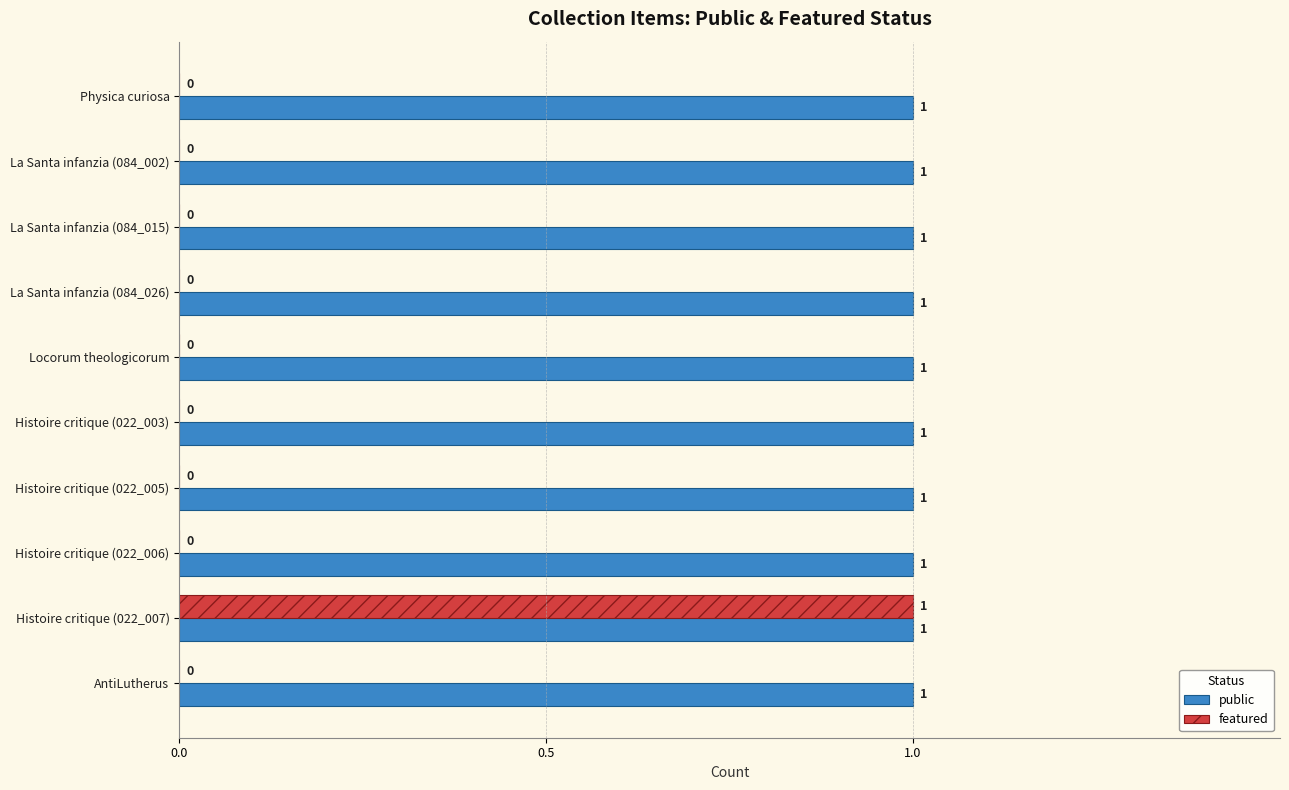

What is the sum of all featured values?

1